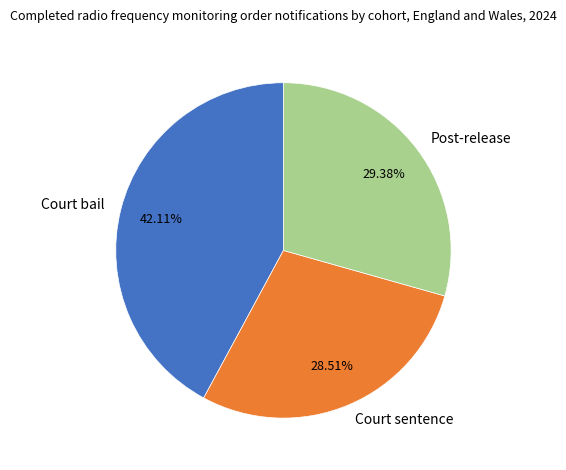

Combined, do Post-release and Court sentence account for over 50%?

Yes